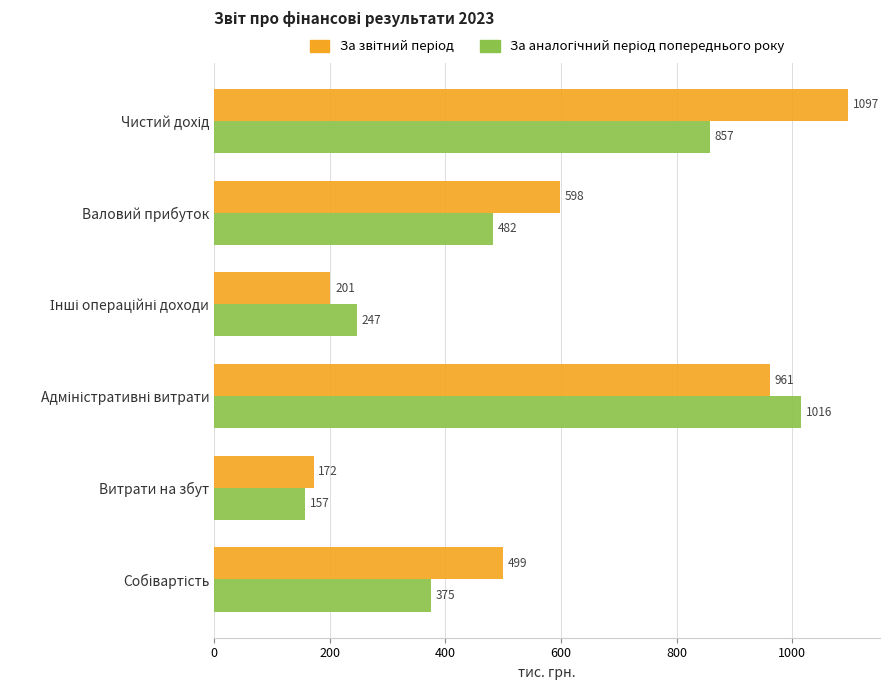

At how many categories does at least one series exceed 324?

4